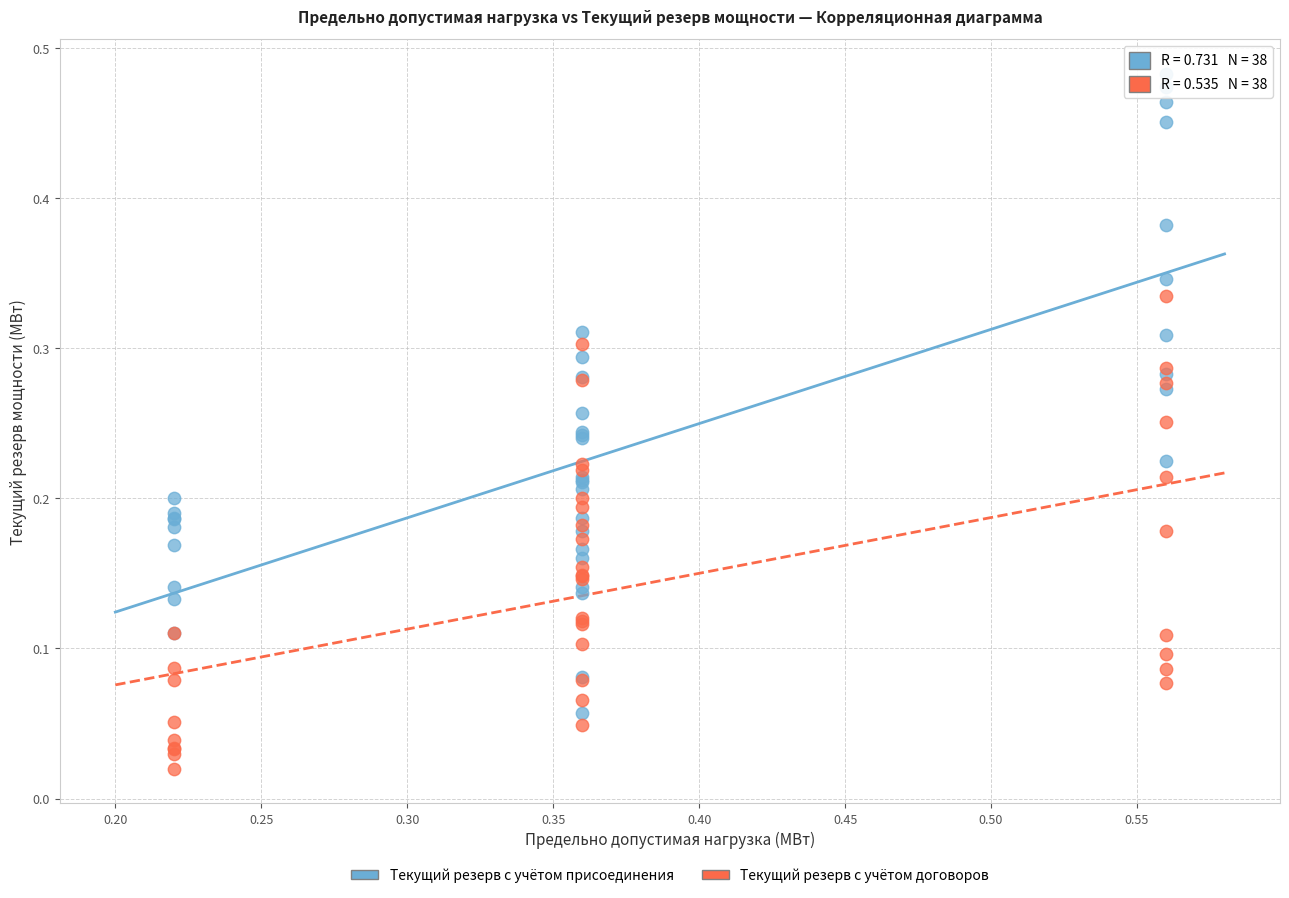

Which series reaches the minimum Y coordinate?

Текущий резерв с учётом договоров